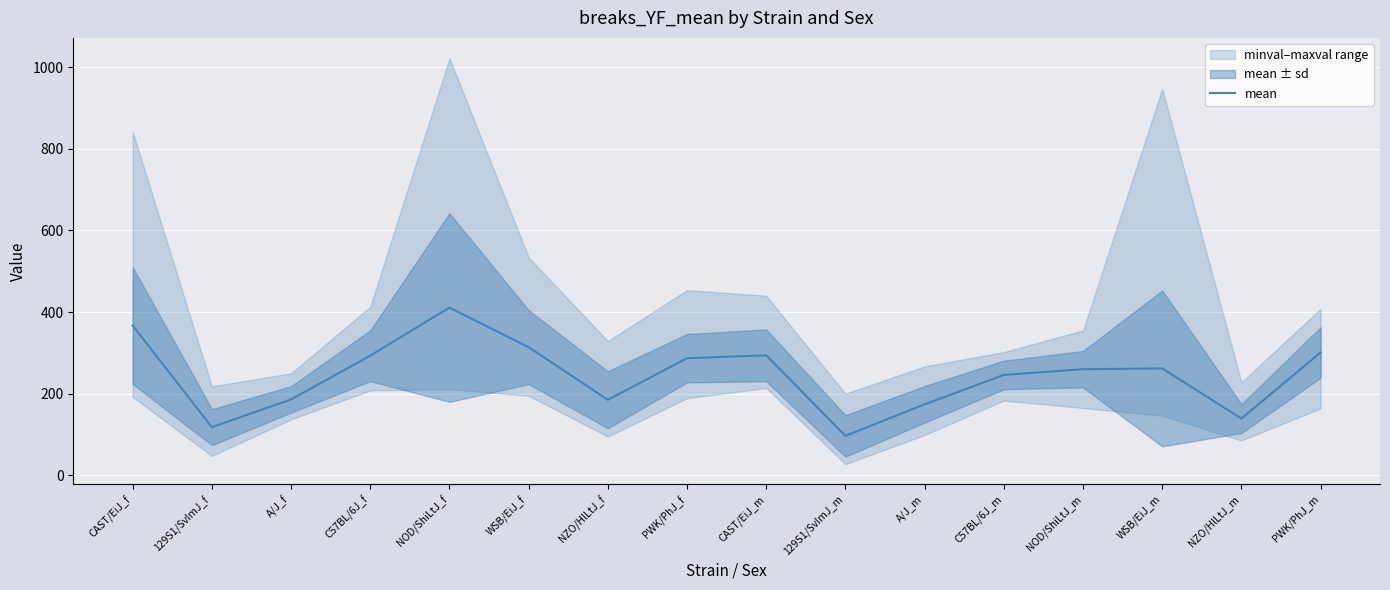

Reading right to left, extract all data points from this chart.

301.0	139.0	262.0	260.0	246.0	174.0	96.6	294.0	287.0	185.0	314.0	411.0	293.0	186.0	118.0	367.0